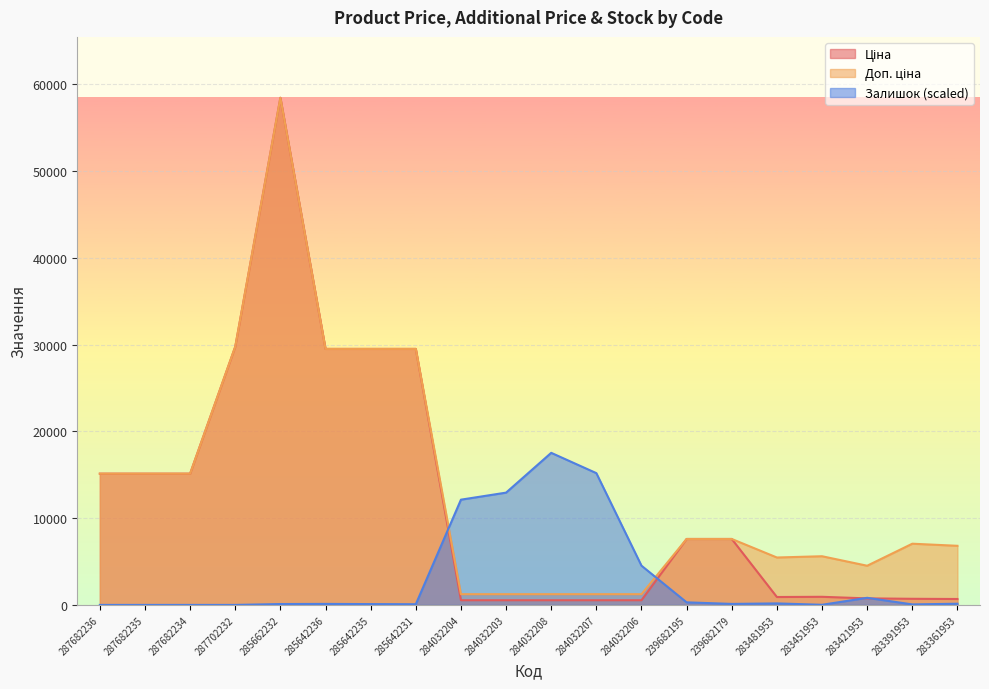

Where does the Ціна series first go above 7596?

287682236